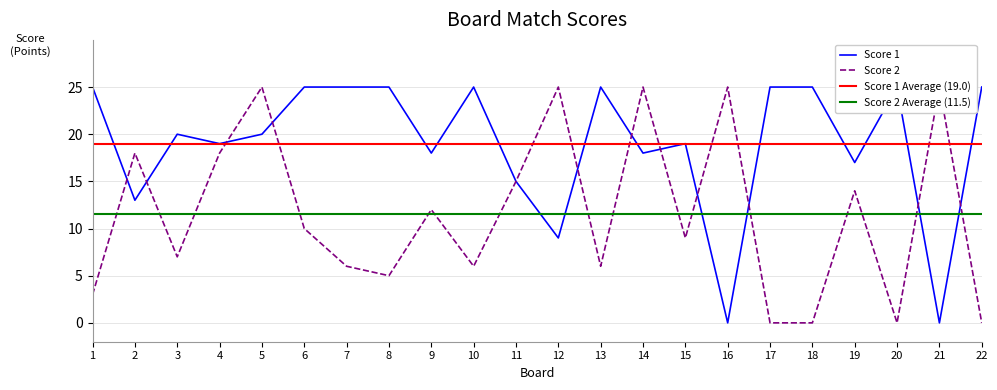

At which category is the sum across all series the highest?

5